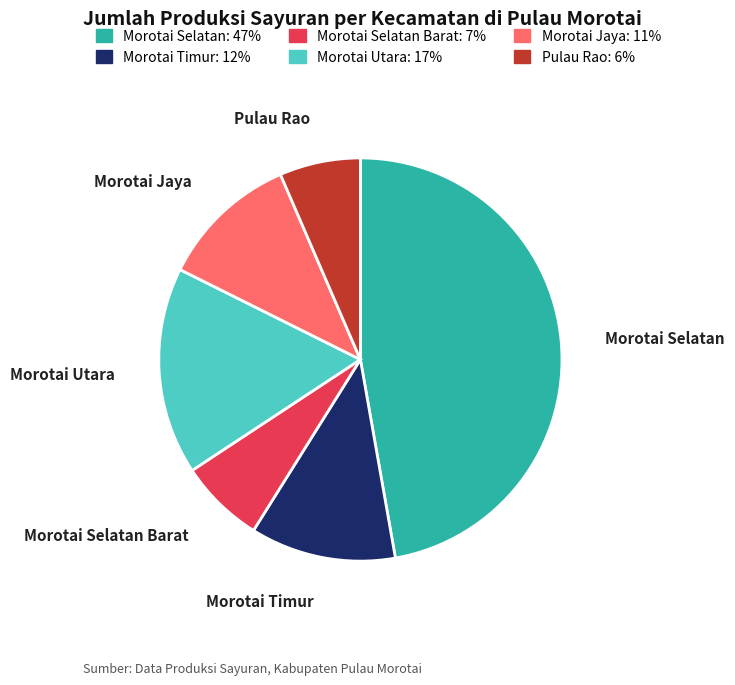

Which slice is the largest?

Morotai Selatan